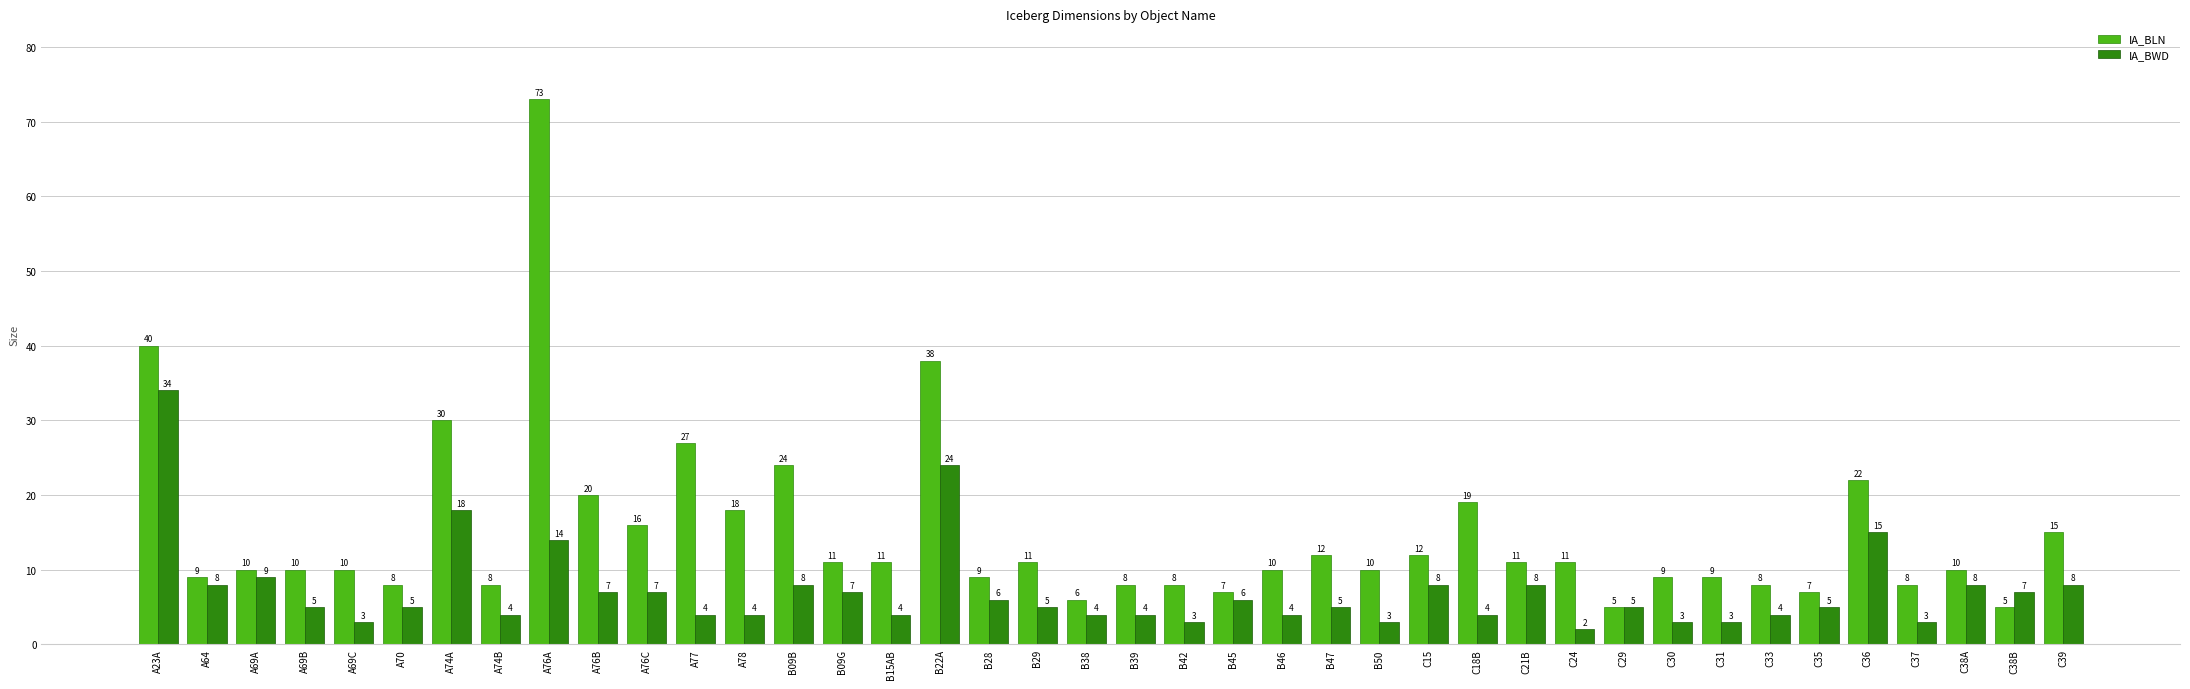

Read the IA_BWD value at C38B, to the nearest 5.

5